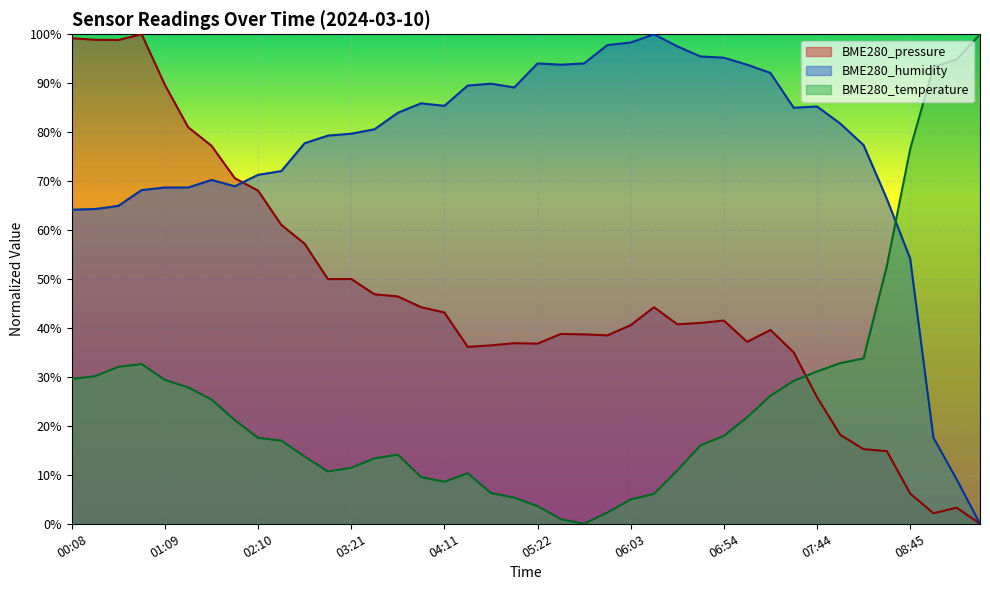

Which series has the largest range (max minus min)?

BME280_pressure